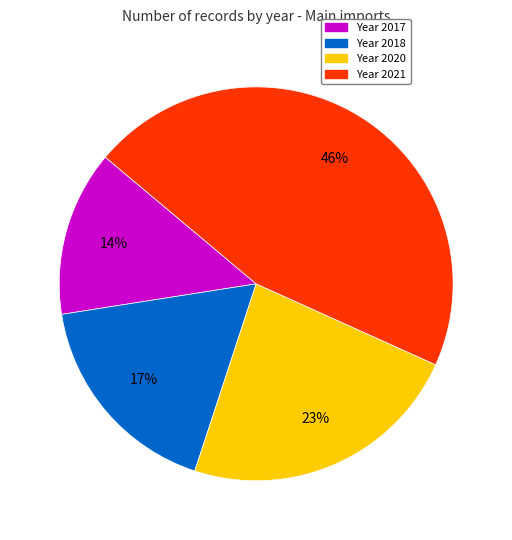

To the nearest percent, what is the average slice percentage?

25%